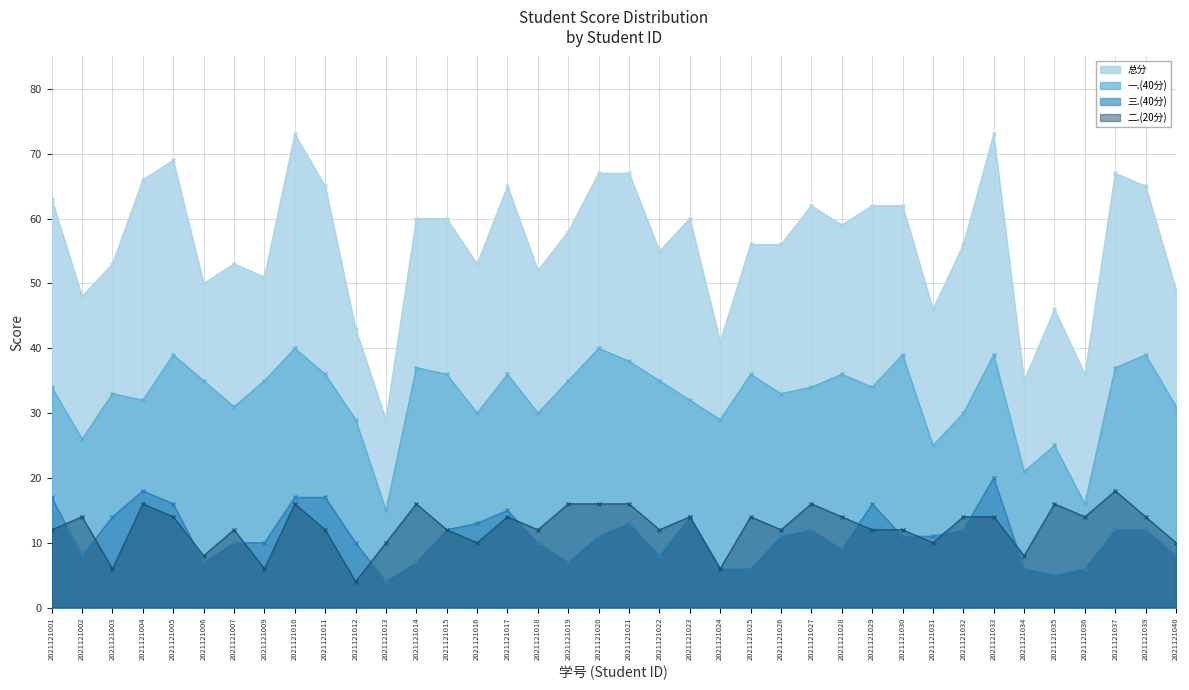

At which label does 总分 first exceed 58?

2021121001